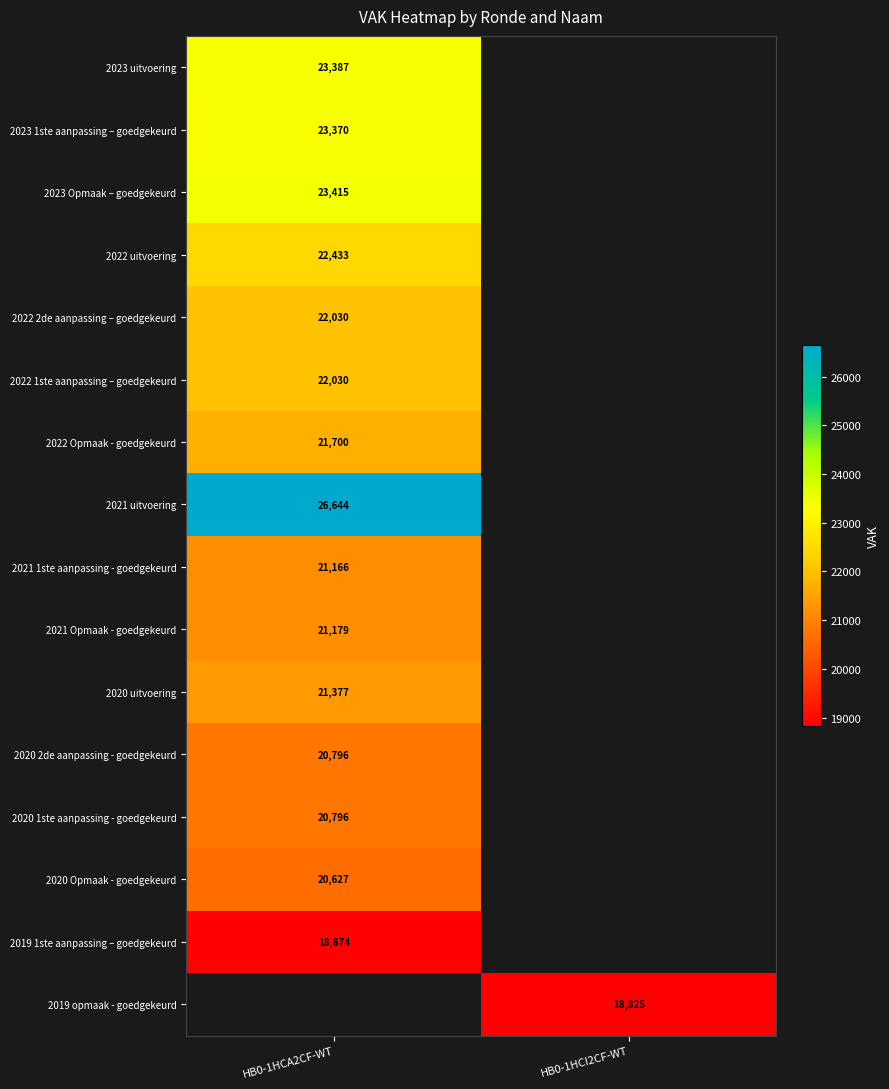

The 2019 1ste aanpassing – goedgekeurd series shows 30054 at HB0-1HCA2CF-WT. True or false?

False